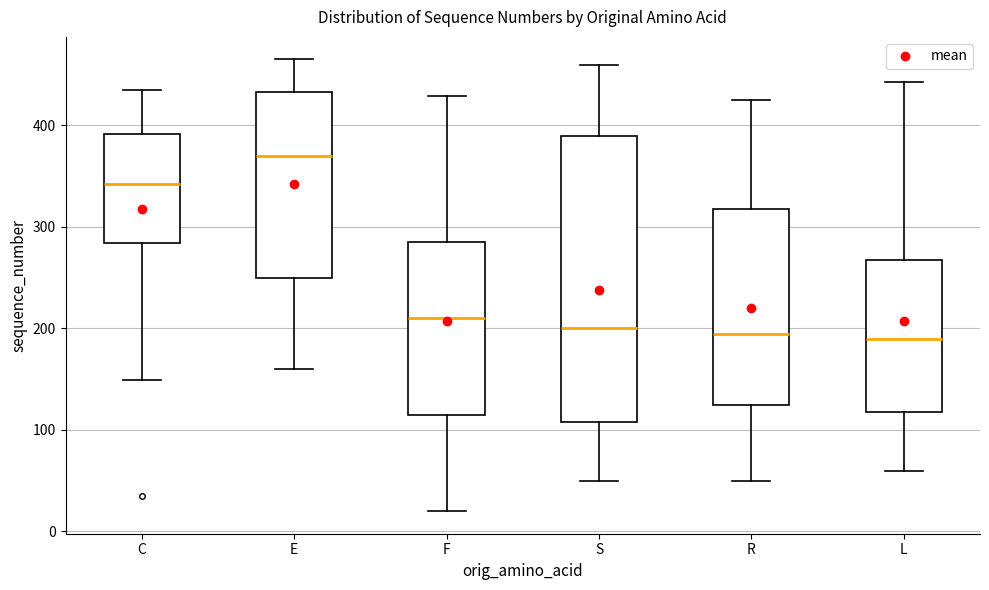

Comparing the boxes themselves (not the whiskers), which one is the tallest?

S